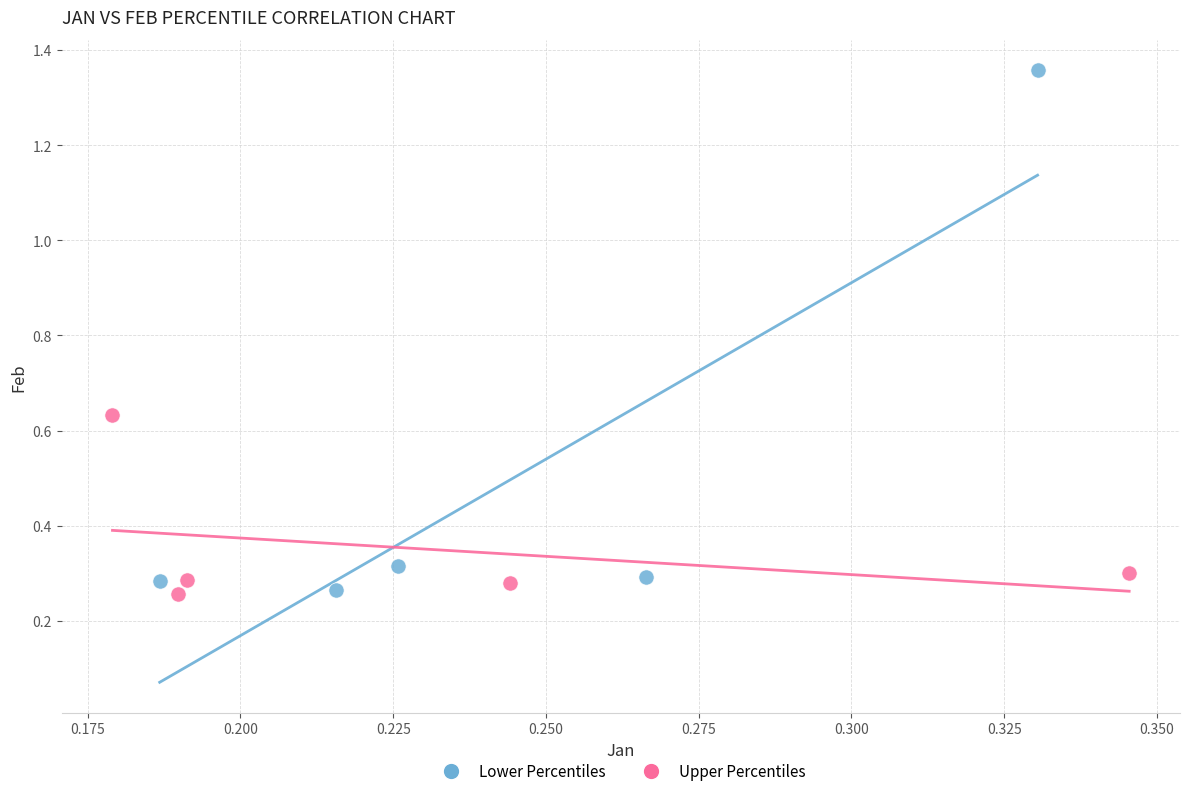

Which series contains the highest Y value?

Lower Percentiles